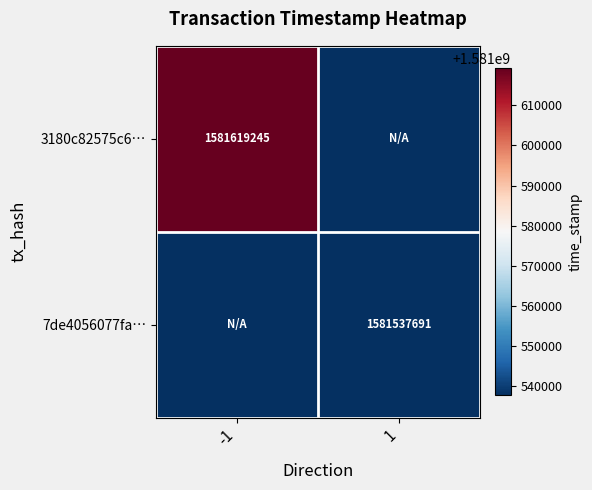

The 3180c82575c6… series shows 1581619245 at -1. True or false?

True